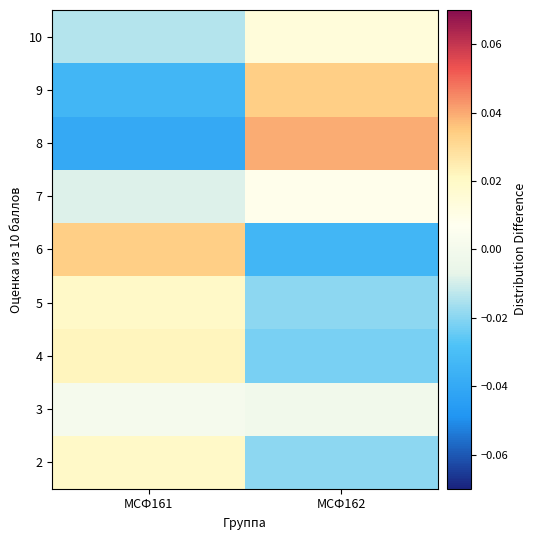

What is the spread (max minus min) of values at МСФ161?

0.1